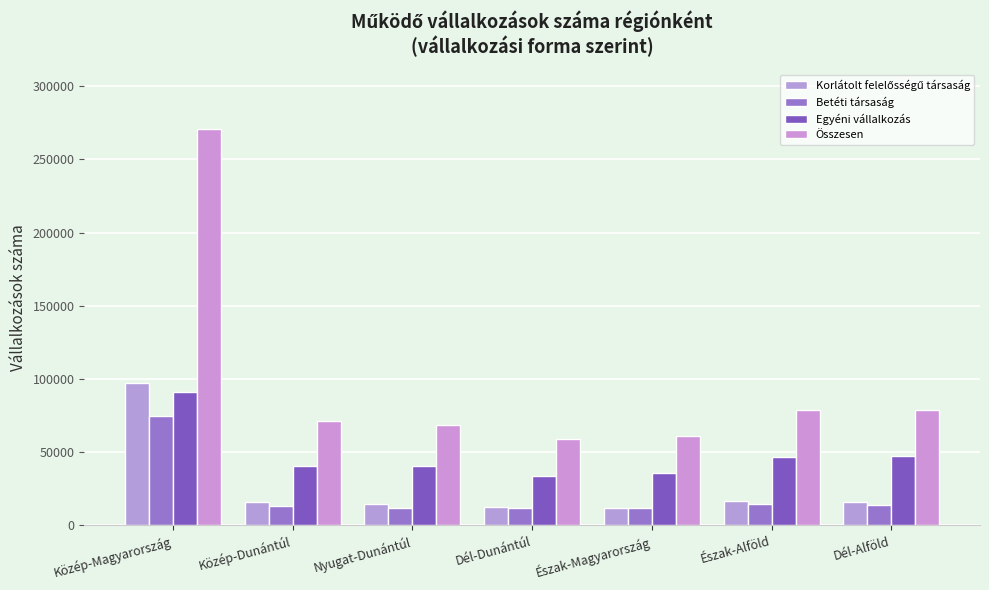

True or false: Egyéni vállalkozás has a value of 40610 at Közép-Dunántúl.

True